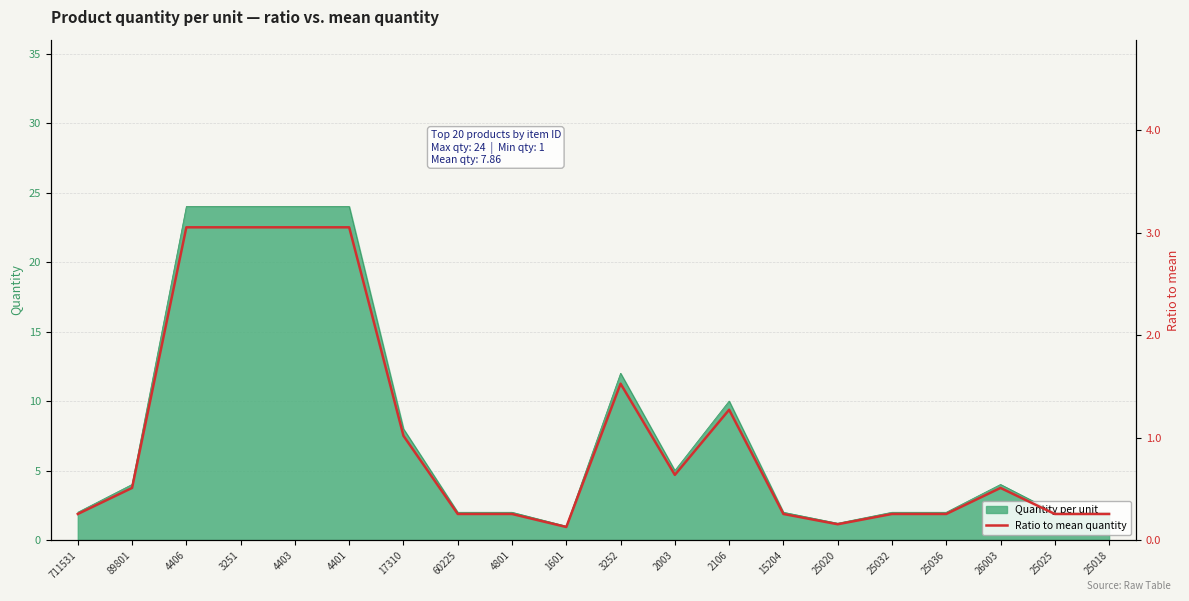

The value at 26003 is 0.1. True or false?

False